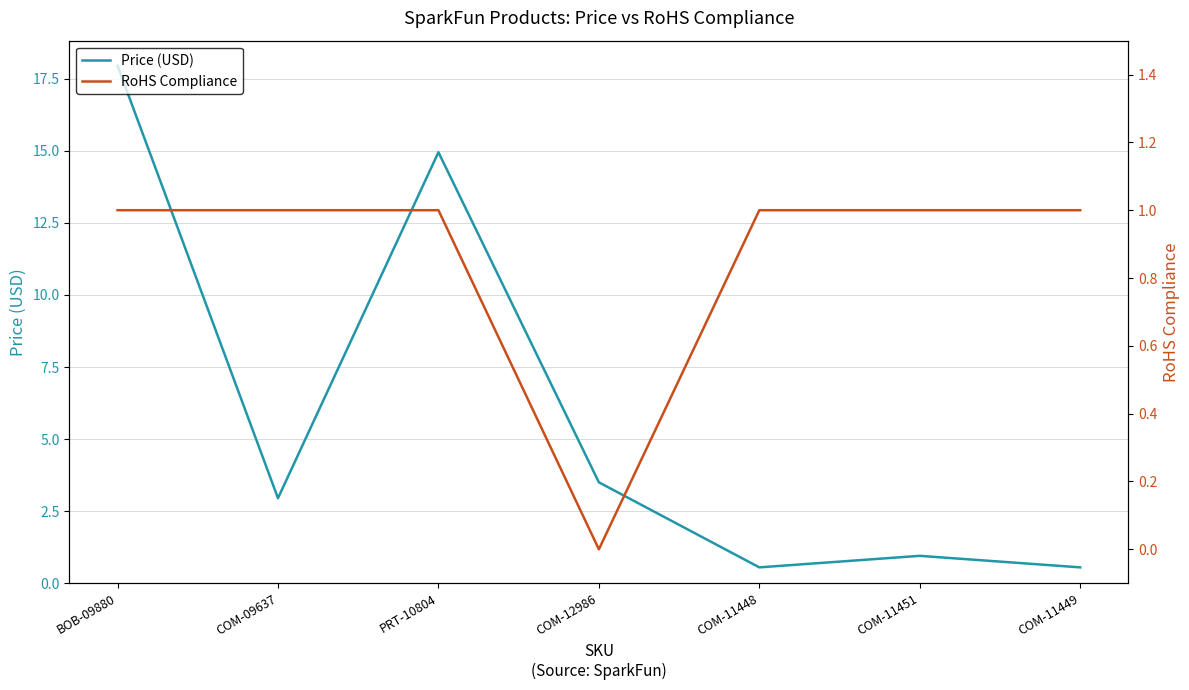

Between which two adjacent categories do RoHS Compliance and Price (USD) first intersect?

COM-12986 and COM-11448